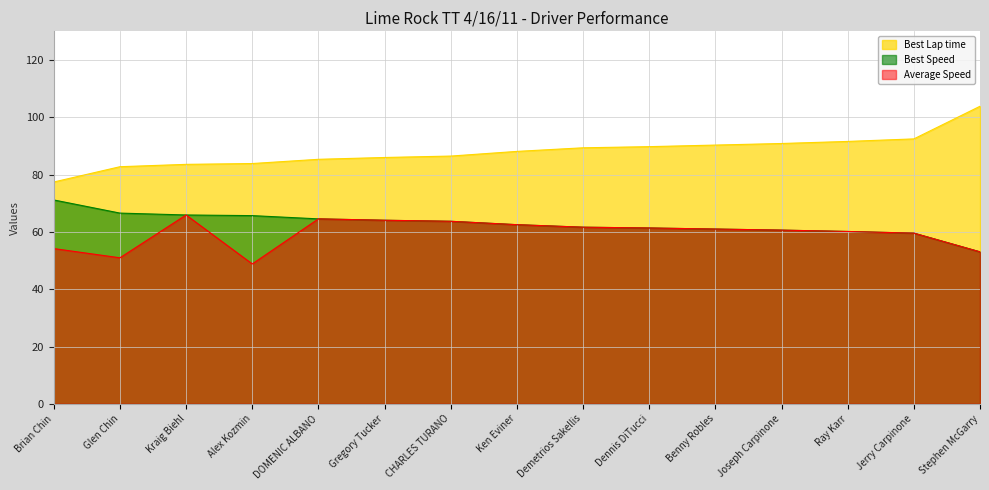

What is the sum of all Average Speed values?

892.1